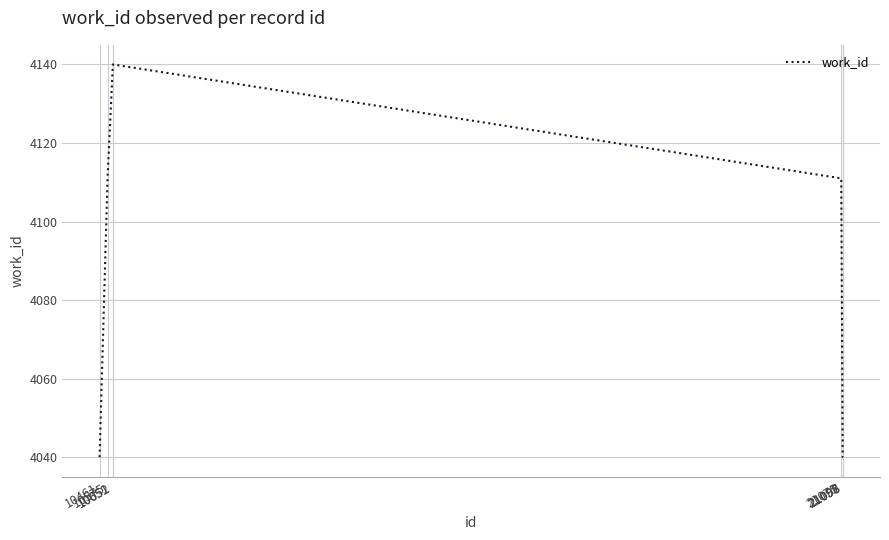

What is the change in value from 21075 to 21098?

-71